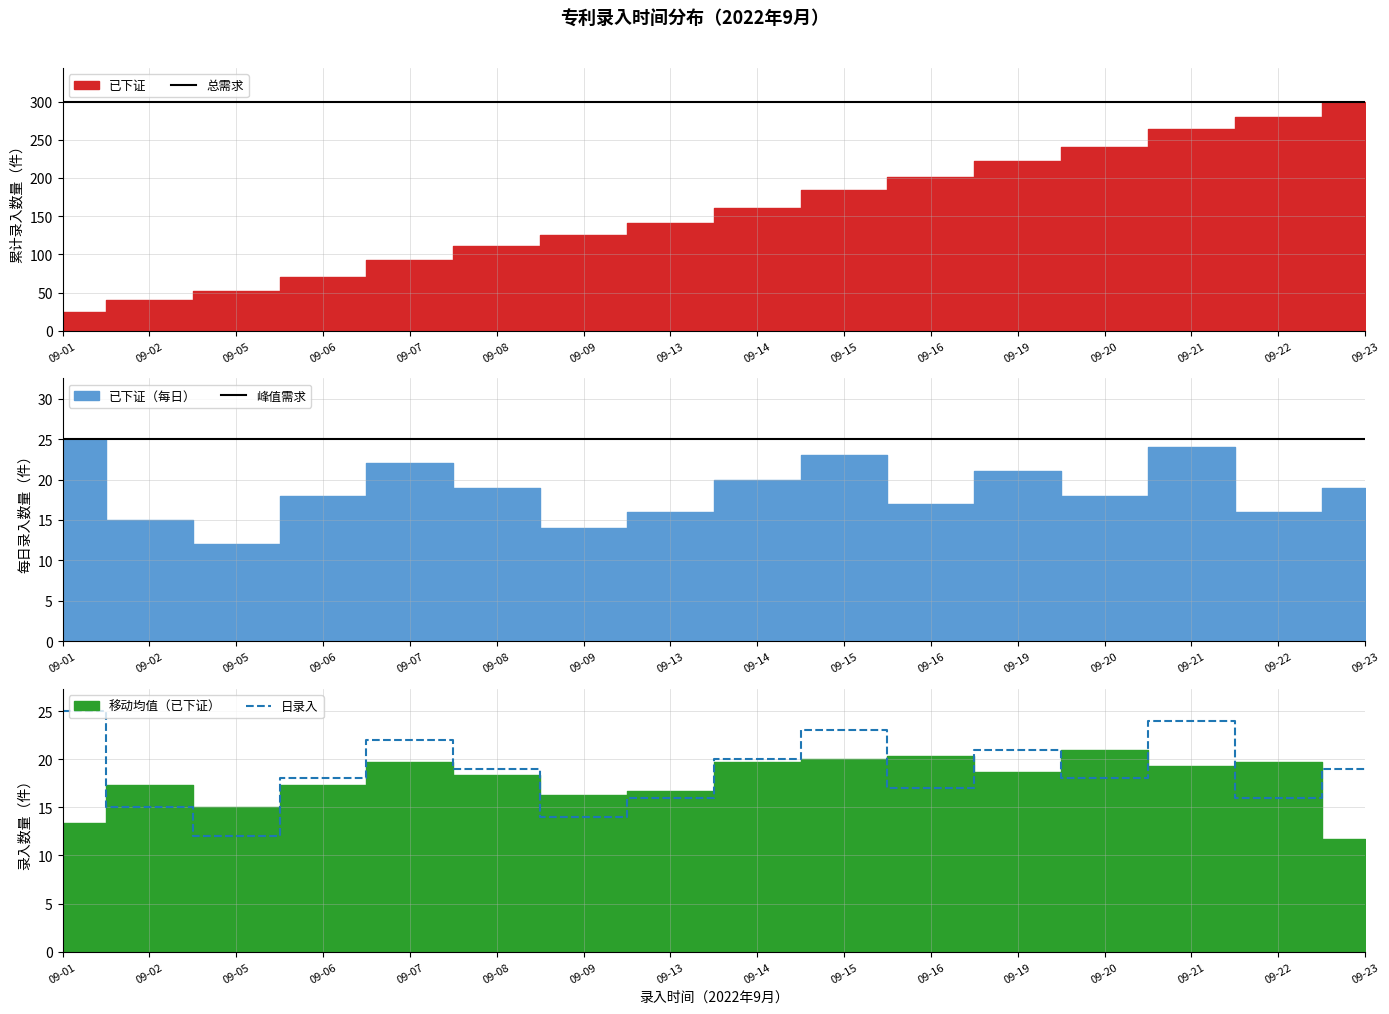

Which category has the highest value in the 日录入 series?

09-01